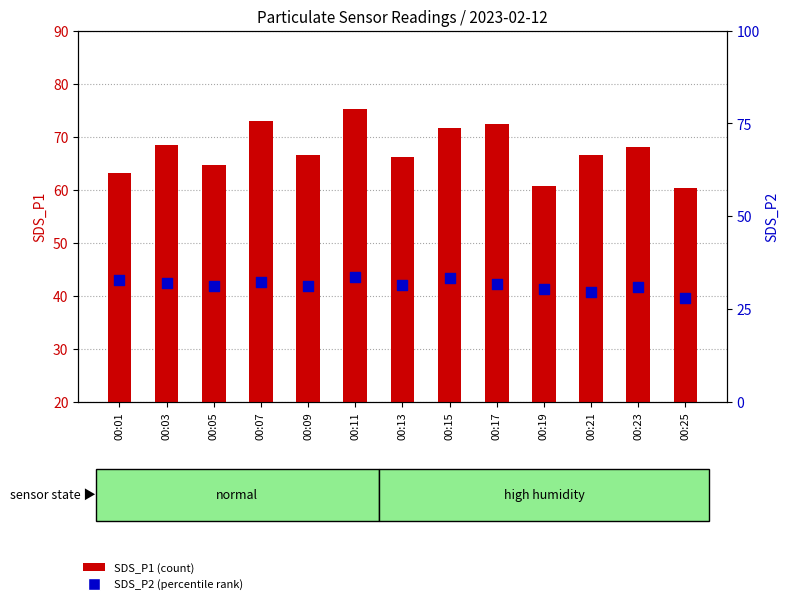

Is the value of SDS_P2 (percentile rank) at 00:11 greater than the value of SDS_P1 (count) at 00:09?

No